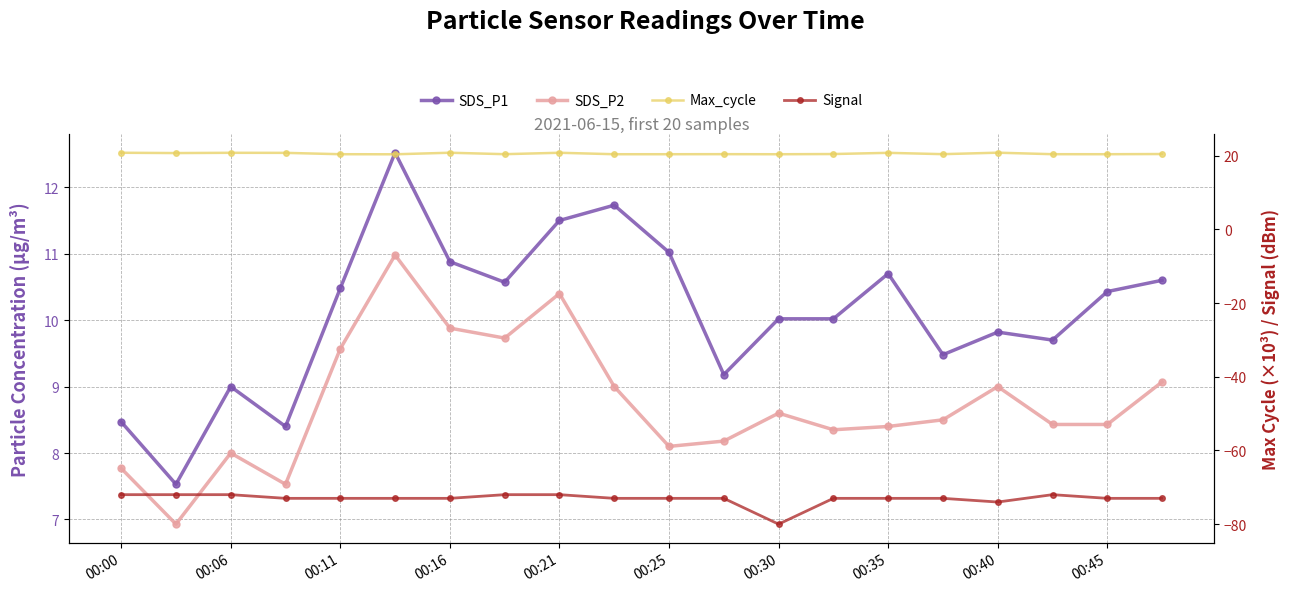

True or false: Max_cycle and Signal cross at least once.

False